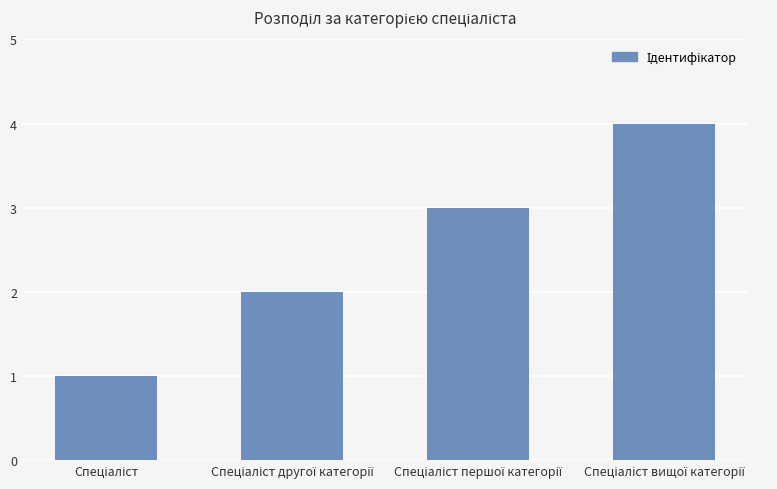

How many bars are there in total?

4